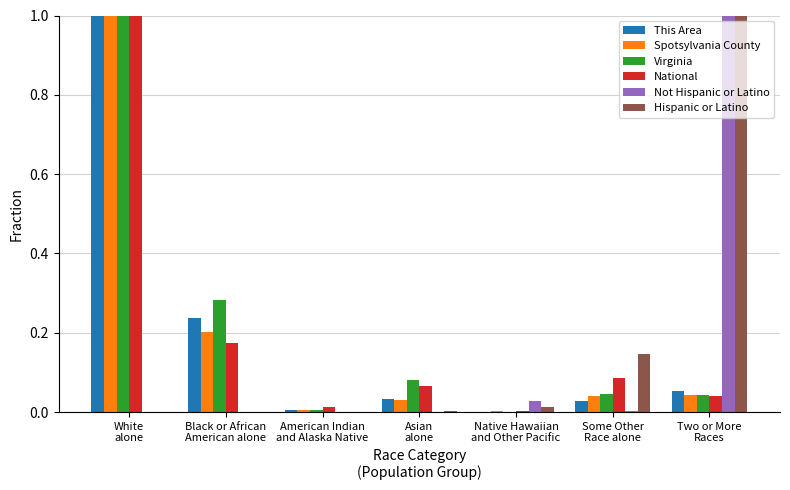

What is the sum of all Not Hispanic or Latino values?

1.0